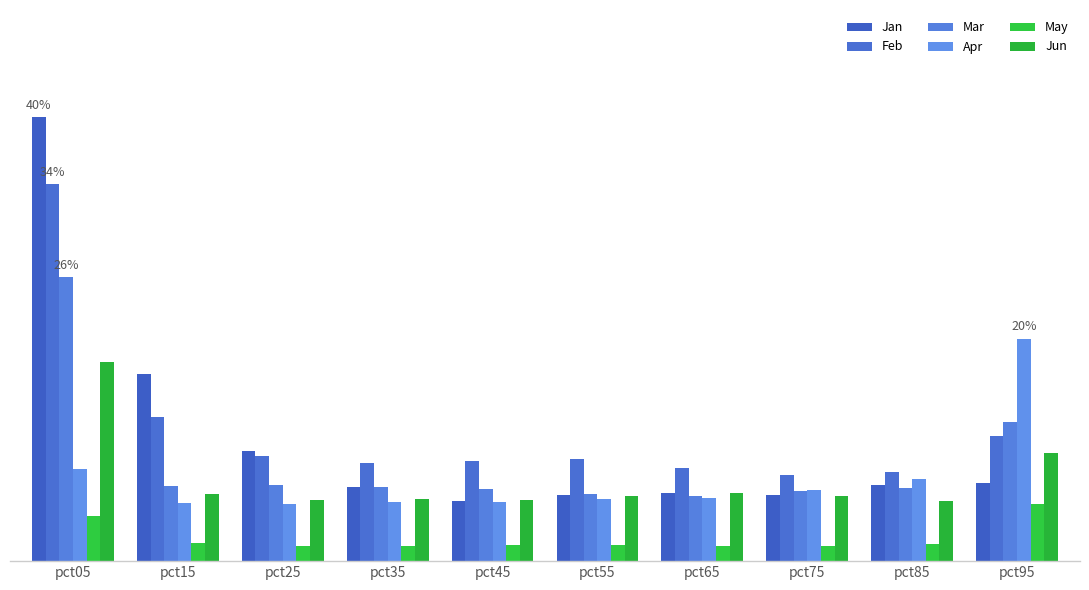

At which category is the sum across all series the highest?

pct05